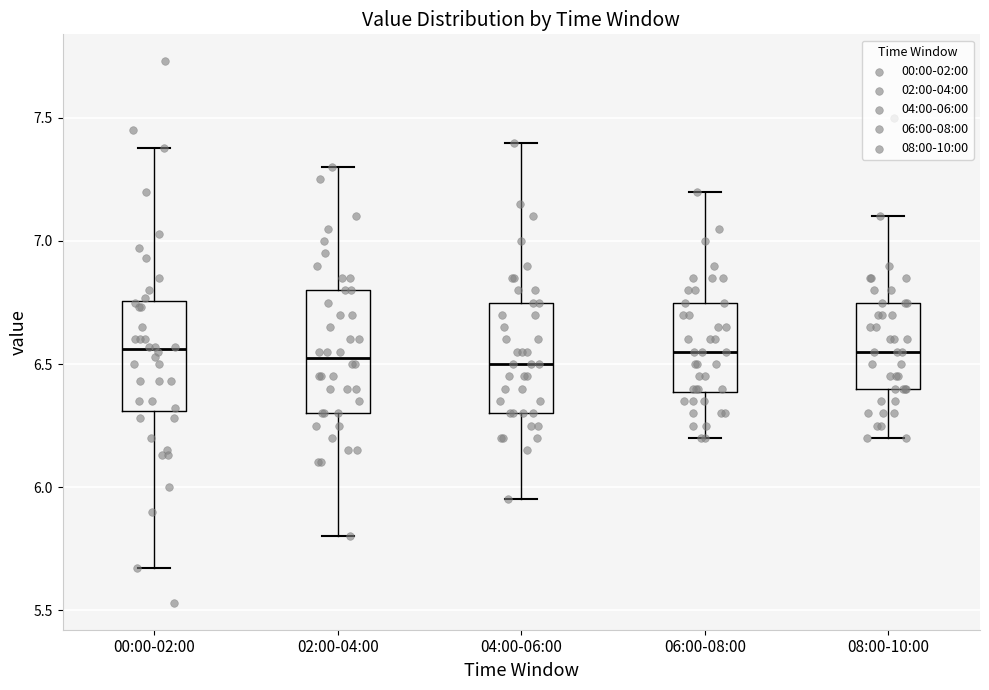

Where does the median line of the box for 08:00-10:00 sit on the y-axis? The values are not printed on the chart, so give them approximately, as read against the axis.

6.55